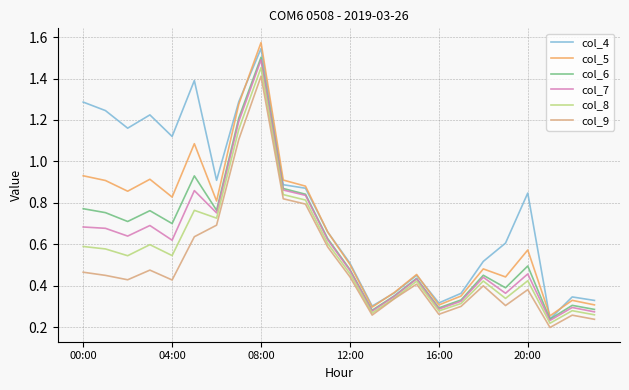

Which series has the largest total across all categories?

col_4